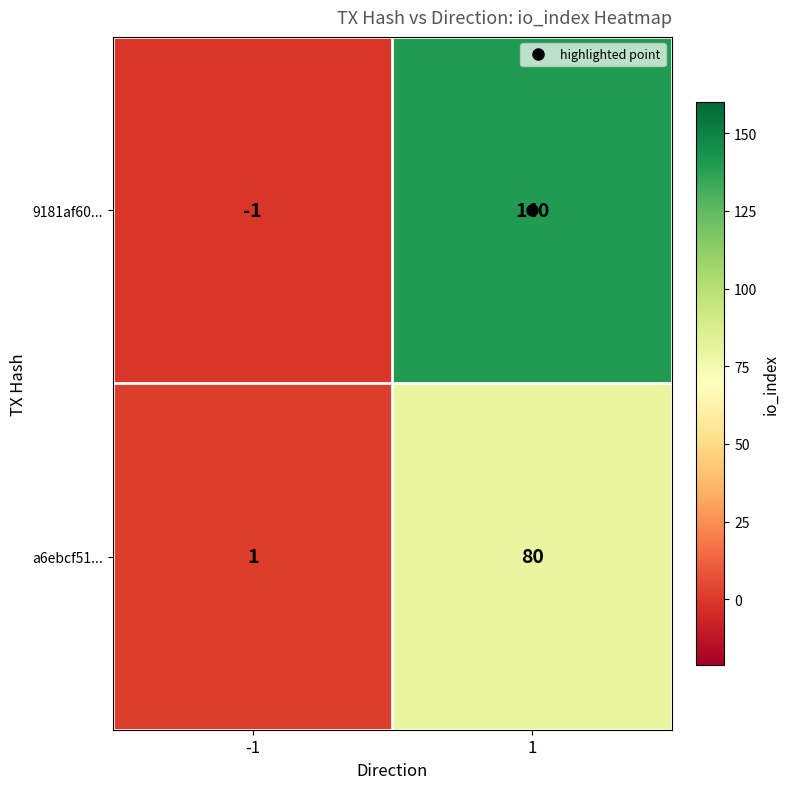

The 9181af60... series shows -1 at -1. True or false?

True